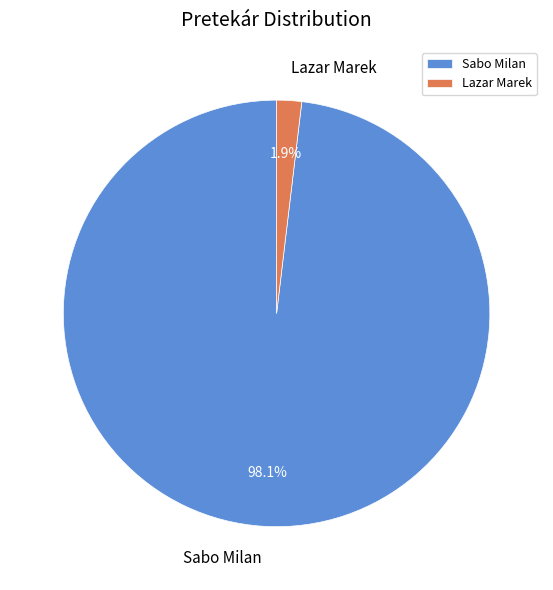

How many slices are in this pie chart?

2